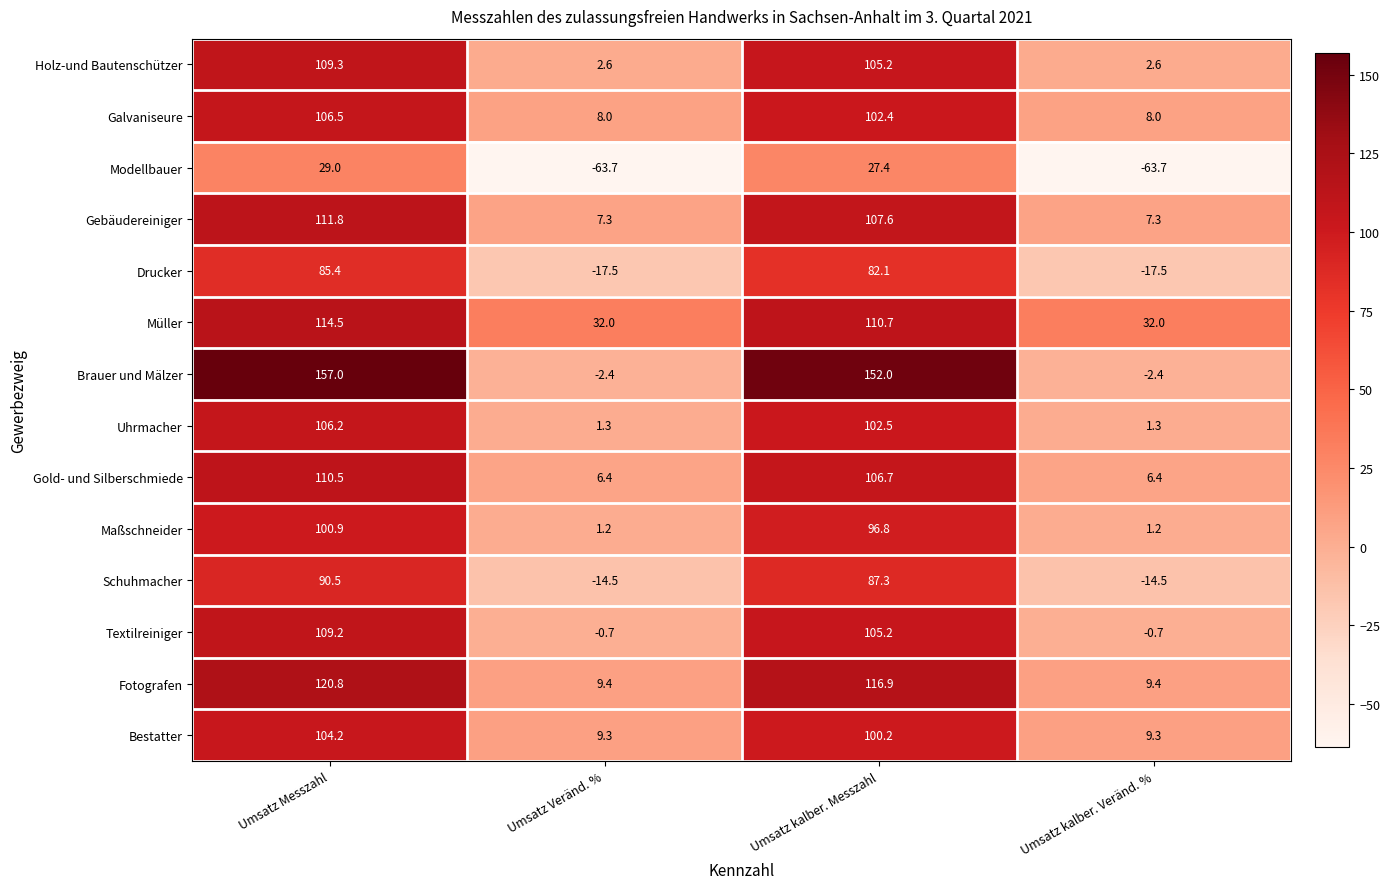

At Umsatz kalber. Veränd. %, list the series in order from smallest to largest.

Modellbauer, Drucker, Schuhmacher, Brauer und Mälzer, Textilreiniger, Maßschneider, Uhrmacher, Holz-und Bautenschützer, Gold- und Silberschmiede, Gebäudereiniger, Galvaniseure, Bestatter, Fotografen, Müller